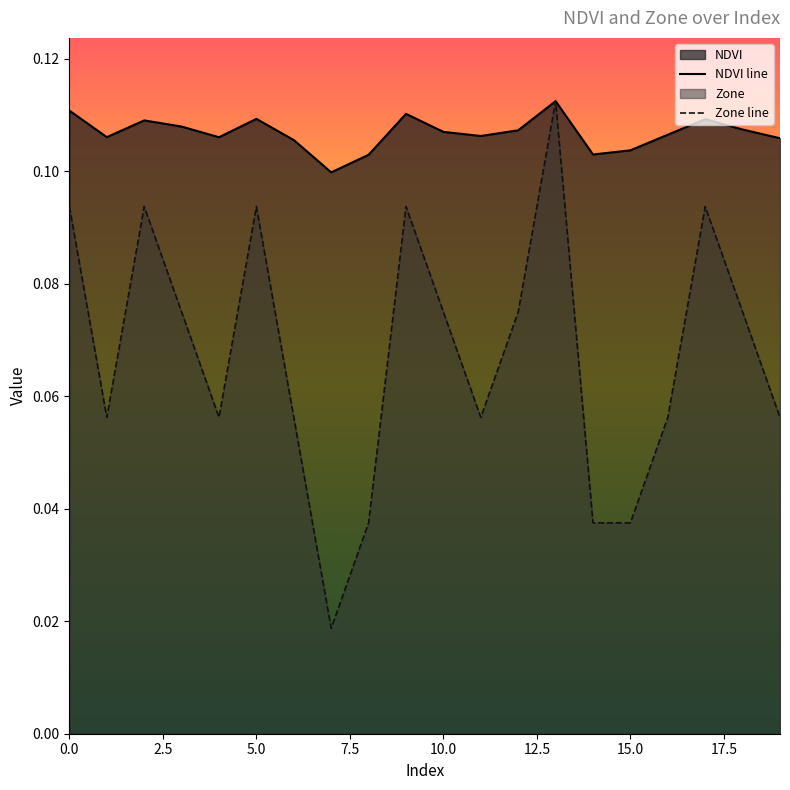

What is the approximate value of NDVI line at 10?

0.1